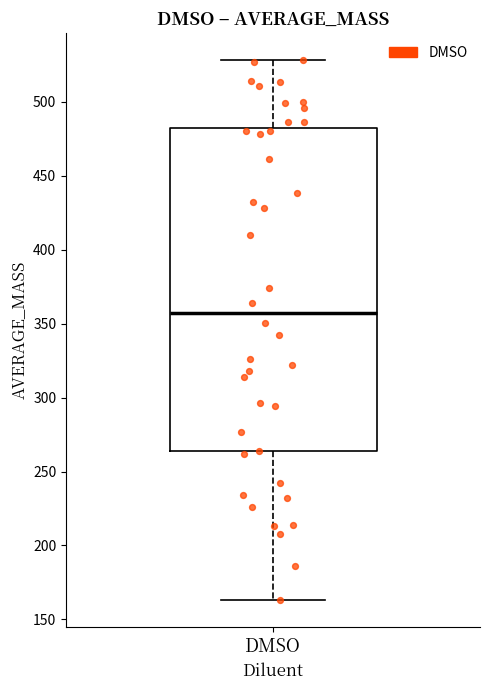

Where does the upper whisker of the box for DMSO end on the y-axis? The values are not printed on the chart, so give them approximately, as read against the axis.

530